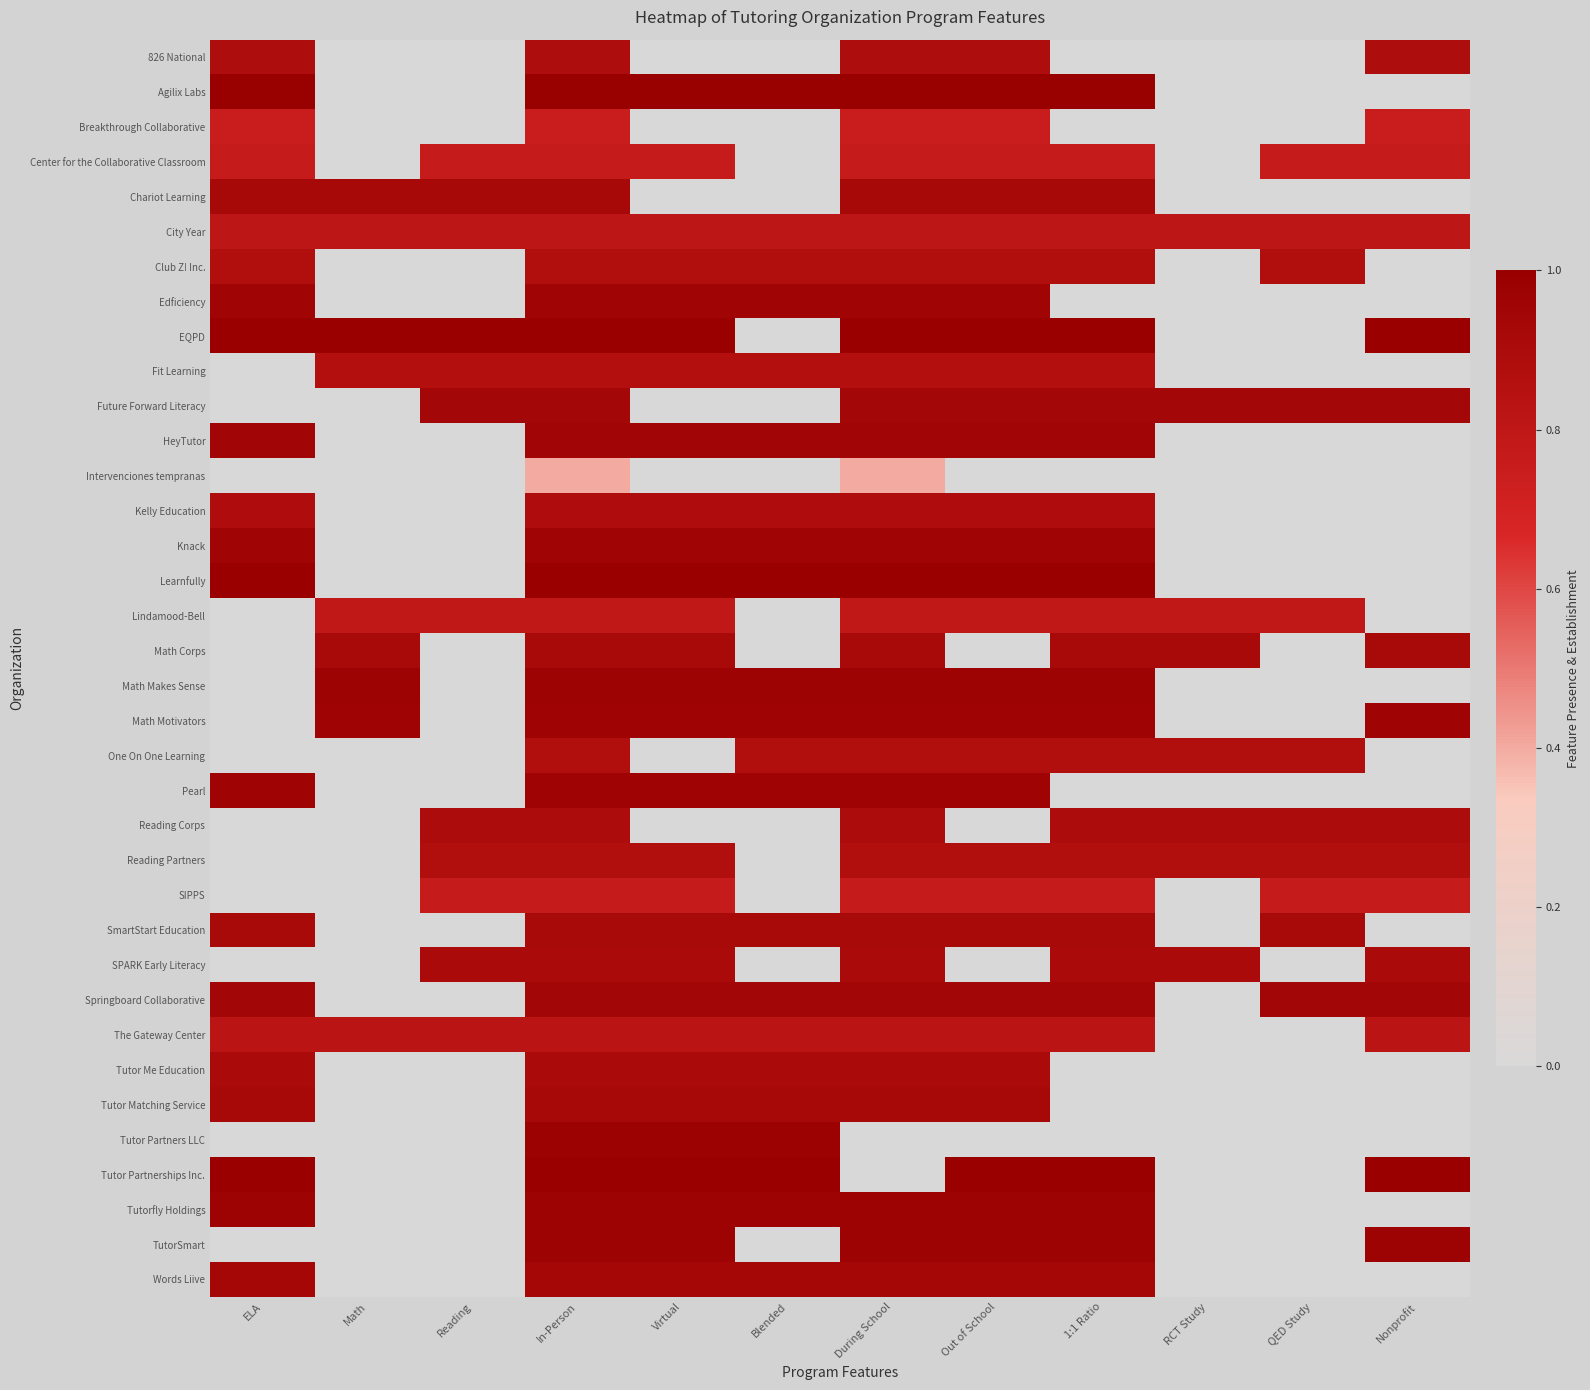

Reading left to right, transcribe all the data shown in this chart.

826 National: ELA=0.9	Math=0.0	Reading=0.0	In-Person=0.9	Virtual=0.0	Blended=0.0	During School=0.9	Out of School=0.9	1:1 Ratio=0.0	RCT Study=0.0	QED Study=0.0	Nonprofit=0.9
Agilix Labs: ELA=1.0	Math=0.0	Reading=0.0	In-Person=1.0	Virtual=1.0	Blended=1.0	During School=1.0	Out of School=1.0	1:1 Ratio=1.0	RCT Study=0.0	QED Study=0.0	Nonprofit=0.0
Breakthrough Collaborative: ELA=0.7	Math=0.0	Reading=0.0	In-Person=0.7	Virtual=0.0	Blended=0.0	During School=0.7	Out of School=0.7	1:1 Ratio=0.0	RCT Study=0.0	QED Study=0.0	Nonprofit=0.7
Center for the Collaborative Classroom: ELA=0.8	Math=0.0	Reading=0.8	In-Person=0.8	Virtual=0.8	Blended=0.0	During School=0.8	Out of School=0.8	1:1 Ratio=0.8	RCT Study=0.0	QED Study=0.8	Nonprofit=0.8
Chariot Learning: ELA=0.9	Math=0.9	Reading=0.9	In-Person=0.9	Virtual=0.0	Blended=0.0	During School=0.9	Out of School=0.9	1:1 Ratio=0.9	RCT Study=0.0	QED Study=0.0	Nonprofit=0.0
City Year: ELA=0.8	Math=0.8	Reading=0.8	In-Person=0.8	Virtual=0.8	Blended=0.8	During School=0.8	Out of School=0.8	1:1 Ratio=0.8	RCT Study=0.8	QED Study=0.8	Nonprofit=0.8
Club Z! Inc.: ELA=0.9	Math=0.0	Reading=0.0	In-Person=0.9	Virtual=0.9	Blended=0.9	During School=0.9	Out of School=0.9	1:1 Ratio=0.9	RCT Study=0.0	QED Study=0.9	Nonprofit=0.0
Edficiency: ELA=1.0	Math=0.0	Reading=0.0	In-Person=1.0	Virtual=1.0	Blended=1.0	During School=1.0	Out of School=1.0	1:1 Ratio=0.0	RCT Study=0.0	QED Study=0.0	Nonprofit=0.0
EQPD: ELA=1.0	Math=1.0	Reading=1.0	In-Person=1.0	Virtual=1.0	Blended=0.0	During School=1.0	Out of School=1.0	1:1 Ratio=1.0	RCT Study=0.0	QED Study=0.0	Nonprofit=1.0
Fit Learning: ELA=0.0	Math=0.9	Reading=0.9	In-Person=0.9	Virtual=0.9	Blended=0.9	During School=0.9	Out of School=0.9	1:1 Ratio=0.9	RCT Study=0.0	QED Study=0.0	Nonprofit=0.0
Future Forward Literacy: ELA=0.0	Math=0.0	Reading=0.9	In-Person=0.9	Virtual=0.0	Blended=0.0	During School=0.9	Out of School=0.9	1:1 Ratio=0.9	RCT Study=0.9	QED Study=0.9	Nonprofit=0.9
HeyTutor: ELA=0.9	Math=0.0	Reading=0.0	In-Person=0.9	Virtual=0.9	Blended=0.9	During School=0.9	Out of School=0.9	1:1 Ratio=0.9	RCT Study=0.0	QED Study=0.0	Nonprofit=0.0
Intervenciones tempranas: ELA=0.0	Math=0.0	Reading=0.0	In-Person=0.4	Virtual=0.0	Blended=0.0	During School=0.4	Out of School=0.0	1:1 Ratio=0.0	RCT Study=0.0	QED Study=0.0	Nonprofit=0.0
Kelly Education: ELA=0.9	Math=0.0	Reading=0.0	In-Person=0.9	Virtual=0.9	Blended=0.9	During School=0.9	Out of School=0.9	1:1 Ratio=0.9	RCT Study=0.0	QED Study=0.0	Nonprofit=0.0
Knack: ELA=1.0	Math=0.0	Reading=0.0	In-Person=1.0	Virtual=1.0	Blended=1.0	During School=1.0	Out of School=1.0	1:1 Ratio=1.0	RCT Study=0.0	QED Study=0.0	Nonprofit=0.0
Learnfully: ELA=1.0	Math=0.0	Reading=0.0	In-Person=1.0	Virtual=1.0	Blended=1.0	During School=1.0	Out of School=1.0	1:1 Ratio=1.0	RCT Study=0.0	QED Study=0.0	Nonprofit=0.0
Lindamood-Bell: ELA=0.0	Math=0.8	Reading=0.8	In-Person=0.8	Virtual=0.8	Blended=0.0	During School=0.8	Out of School=0.8	1:1 Ratio=0.8	RCT Study=0.8	QED Study=0.8	Nonprofit=0.0
Math Corps: ELA=0.0	Math=0.9	Reading=0.0	In-Person=0.9	Virtual=0.9	Blended=0.0	During School=0.9	Out of School=0.0	1:1 Ratio=0.9	RCT Study=0.9	QED Study=0.0	Nonprofit=0.9
Math Makes Sense: ELA=0.0	Math=1.0	Reading=0.0	In-Person=1.0	Virtual=1.0	Blended=1.0	During School=1.0	Out of School=1.0	1:1 Ratio=1.0	RCT Study=0.0	QED Study=0.0	Nonprofit=0.0
Math Motivators: ELA=0.0	Math=1.0	Reading=0.0	In-Person=1.0	Virtual=1.0	Blended=1.0	During School=1.0	Out of School=1.0	1:1 Ratio=1.0	RCT Study=0.0	QED Study=0.0	Nonprofit=1.0
One On One Learning: ELA=0.0	Math=0.0	Reading=0.0	In-Person=0.9	Virtual=0.0	Blended=0.9	During School=0.9	Out of School=0.9	1:1 Ratio=0.9	RCT Study=0.9	QED Study=0.9	Nonprofit=0.0
Pearl: ELA=1.0	Math=0.0	Reading=0.0	In-Person=1.0	Virtual=1.0	Blended=1.0	During School=1.0	Out of School=1.0	1:1 Ratio=0.0	RCT Study=0.0	QED Study=0.0	Nonprofit=0.0
Reading Corps: ELA=0.0	Math=0.0	Reading=0.9	In-Person=0.9	Virtual=0.0	Blended=0.0	During School=0.9	Out of School=0.0	1:1 Ratio=0.9	RCT Study=0.9	QED Study=0.9	Nonprofit=0.9
Reading Partners: ELA=0.0	Math=0.0	Reading=0.9	In-Person=0.9	Virtual=0.9	Blended=0.0	During School=0.9	Out of School=0.9	1:1 Ratio=0.9	RCT Study=0.9	QED Study=0.9	Nonprofit=0.9
SIPPS: ELA=0.0	Math=0.0	Reading=0.8	In-Person=0.8	Virtual=0.8	Blended=0.0	During School=0.8	Out of School=0.8	1:1 Ratio=0.8	RCT Study=0.0	QED Study=0.8	Nonprofit=0.8
SmartStart Education: ELA=0.9	Math=0.0	Reading=0.0	In-Person=0.9	Virtual=0.9	Blended=0.9	During School=0.9	Out of School=0.9	1:1 Ratio=0.9	RCT Study=0.0	QED Study=0.9	Nonprofit=0.0
SPARK Early Literacy: ELA=0.0	Math=0.0	Reading=0.9	In-Person=0.9	Virtual=0.9	Blended=0.0	During School=0.9	Out of School=0.0	1:1 Ratio=0.9	RCT Study=0.9	QED Study=0.0	Nonprofit=0.9
Springboard Collaborative: ELA=0.9	Math=0.0	Reading=0.0	In-Person=0.9	Virtual=0.9	Blended=0.9	During School=0.9	Out of School=0.9	1:1 Ratio=0.9	RCT Study=0.0	QED Study=0.9	Nonprofit=0.9
The Gateway Center: ELA=0.8	Math=0.8	Reading=0.8	In-Person=0.8	Virtual=0.8	Blended=0.8	During School=0.8	Out of School=0.8	1:1 Ratio=0.8	RCT Study=0.0	QED Study=0.0	Nonprofit=0.8
Tutor Me Education: ELA=0.9	Math=0.0	Reading=0.0	In-Person=0.9	Virtual=0.9	Blended=0.9	During School=0.9	Out of School=0.9	1:1 Ratio=0.0	RCT Study=0.0	QED Study=0.0	Nonprofit=0.0
Tutor Matching Service: ELA=0.9	Math=0.0	Reading=0.0	In-Person=0.9	Virtual=0.9	Blended=0.9	During School=0.9	Out of School=0.9	1:1 Ratio=0.0	RCT Study=0.0	QED Study=0.0	Nonprofit=0.0
Tutor Partners LLC: ELA=0.0	Math=0.0	Reading=0.0	In-Person=1.0	Virtual=1.0	Blended=1.0	During School=0.0	Out of School=0.0	1:1 Ratio=0.0	RCT Study=0.0	QED Study=0.0	Nonprofit=0.0
Tutor Partnerships Inc.: ELA=1.0	Math=0.0	Reading=0.0	In-Person=1.0	Virtual=1.0	Blended=1.0	During School=0.0	Out of School=1.0	1:1 Ratio=1.0	RCT Study=0.0	QED Study=0.0	Nonprofit=1.0
Tutorfly Holdings: ELA=1.0	Math=0.0	Reading=0.0	In-Person=1.0	Virtual=1.0	Blended=1.0	During School=1.0	Out of School=1.0	1:1 Ratio=1.0	RCT Study=0.0	QED Study=0.0	Nonprofit=0.0
TutorSmart: ELA=0.0	Math=0.0	Reading=0.0	In-Person=1.0	Virtual=1.0	Blended=0.0	During School=1.0	Out of School=1.0	1:1 Ratio=1.0	RCT Study=0.0	QED Study=0.0	Nonprofit=1.0
Words Liive: ELA=0.9	Math=0.0	Reading=0.0	In-Person=0.9	Virtual=0.9	Blended=0.9	During School=0.9	Out of School=0.9	1:1 Ratio=0.9	RCT Study=0.0	QED Study=0.0	Nonprofit=0.0